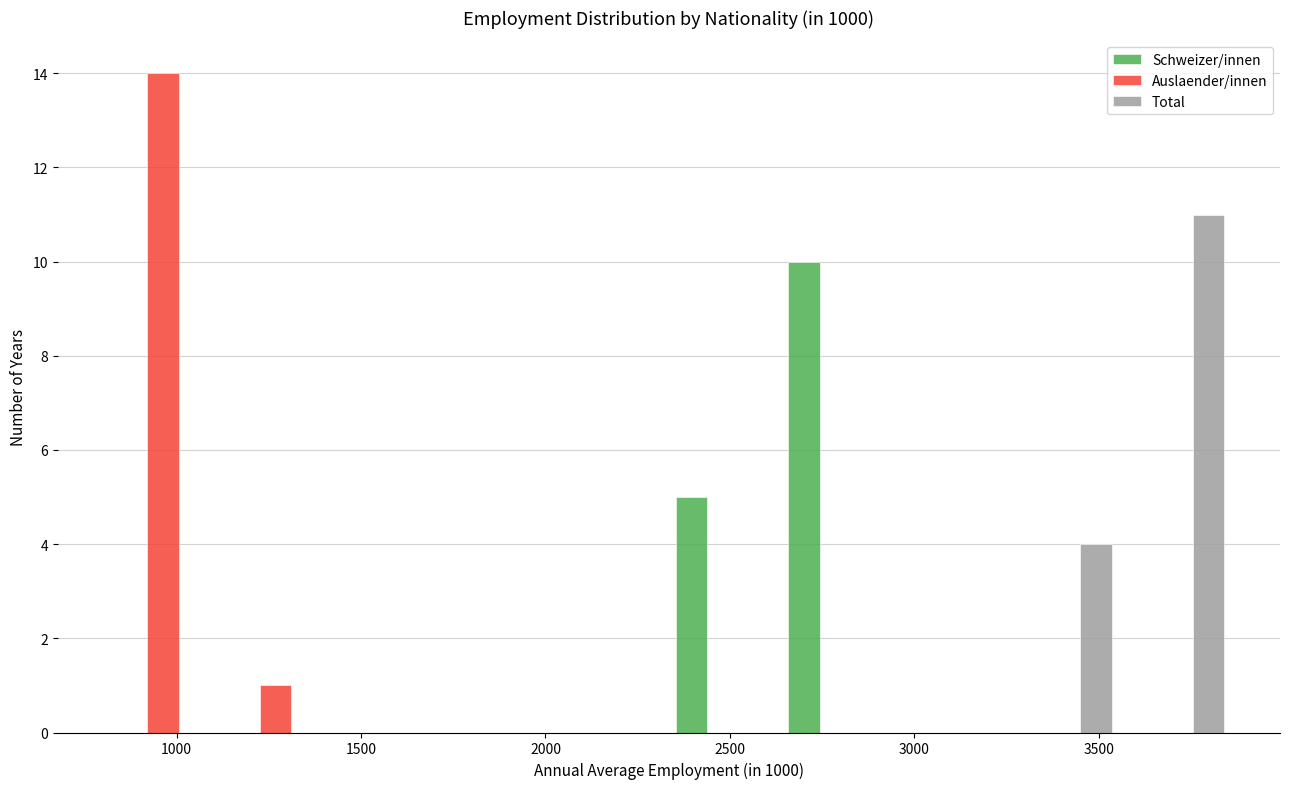

In the Total series, which range on the x-axis has the tallest bar?

3550 to 3850